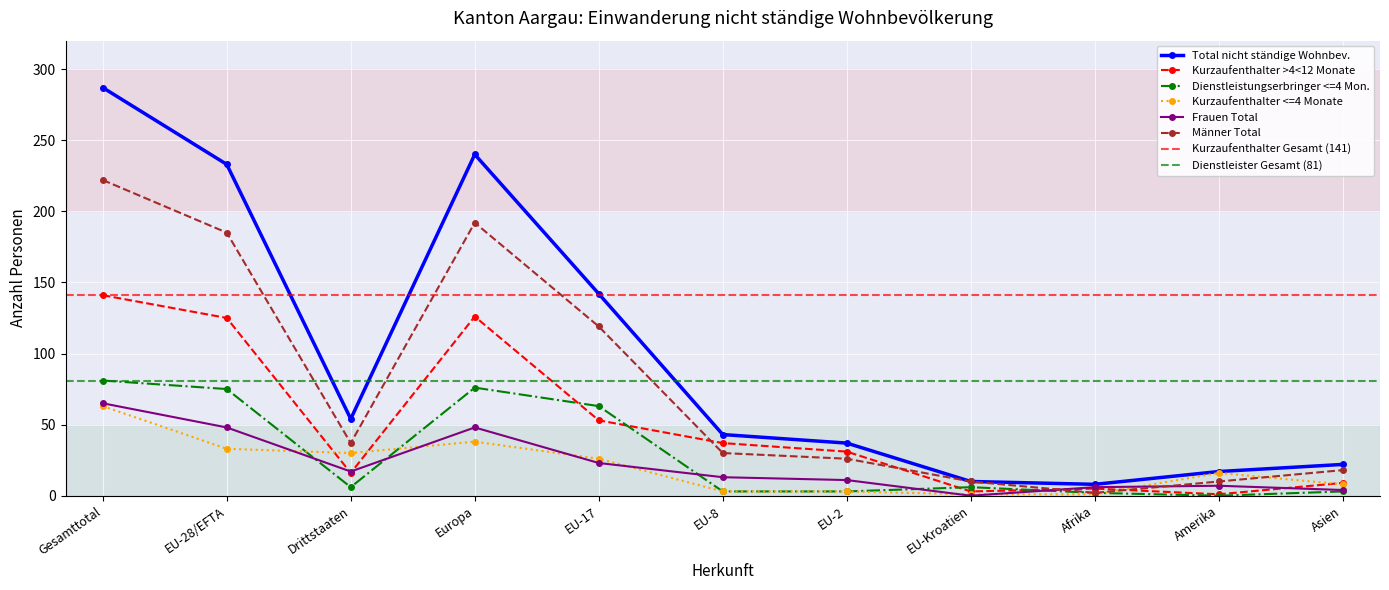

How many data points does each series have?

11